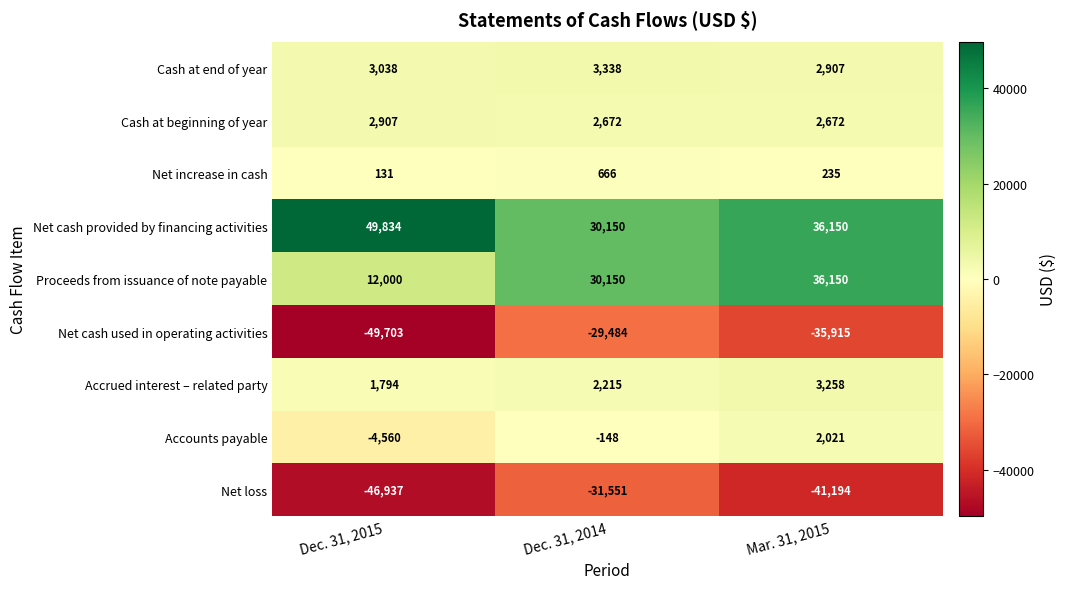

List the series in order of their peak value, highest first.

Net cash provided by financing activities, Proceeds from issuance of note payable, Cash at end of year, Accrued interest – related party, Cash at beginning of year, Accounts payable, Net increase in cash, Net cash used in operating activities, Net loss